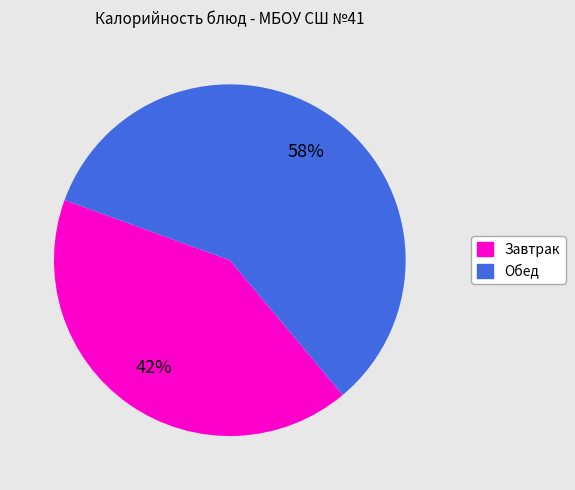

To the nearest percent, what is the average slice percentage?

50%